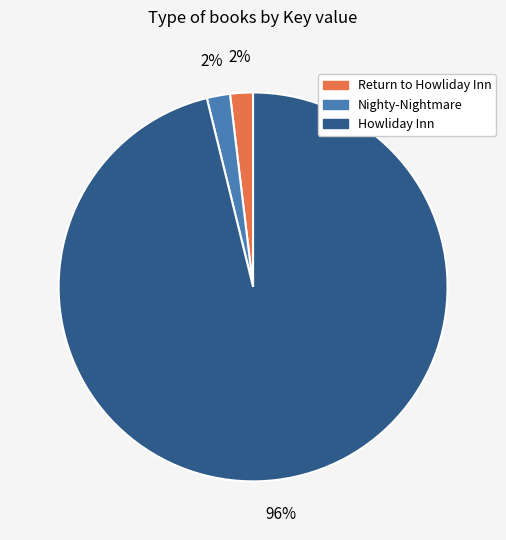

Which has a higher value, Howliday Inn or Return to Howliday Inn?

Howliday Inn